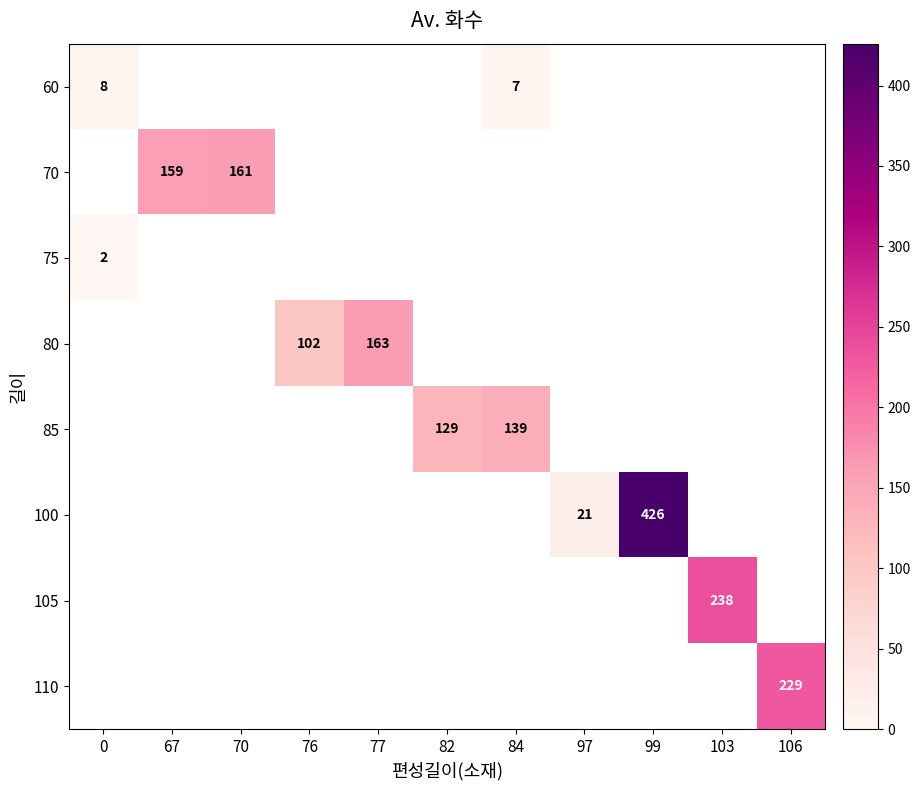

The 80 series shows 102 at 76. True or false?

True